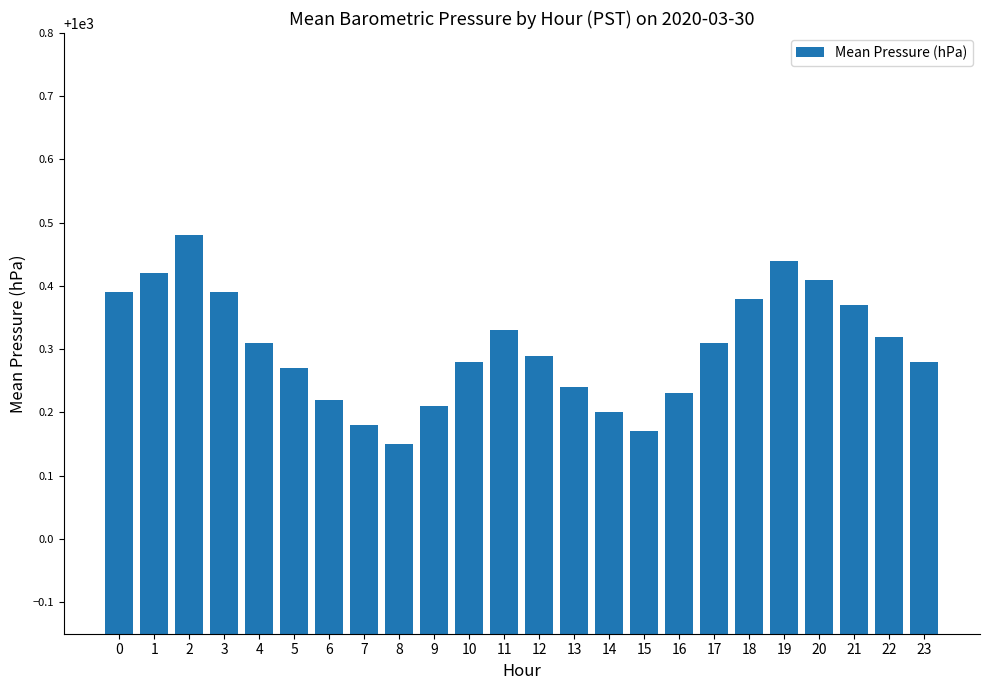

Which has a higher value, 12 or 17?

17